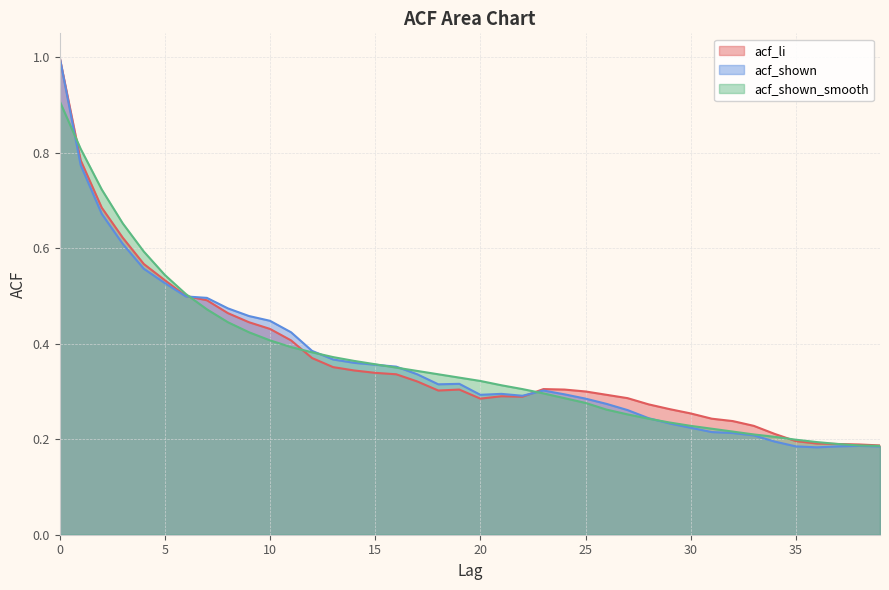

How many times do acf_shown and acf_shown_smooth cross each other?

7